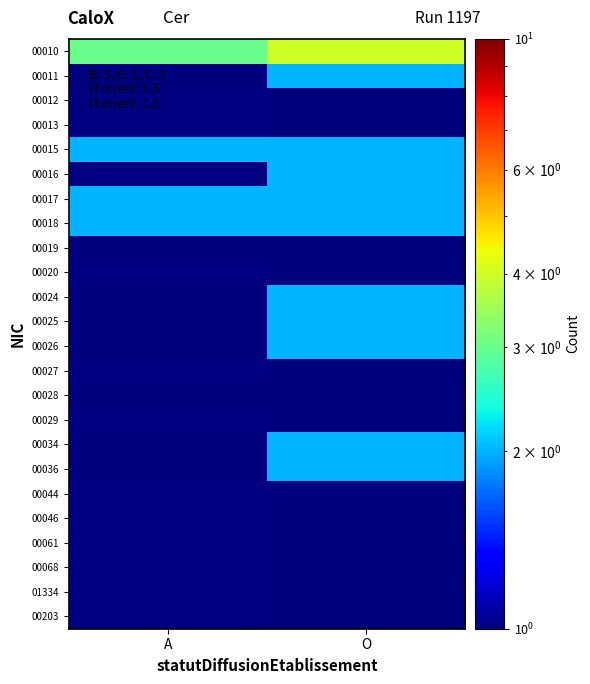

Between A and O, which series saw the biggest shift?

00010